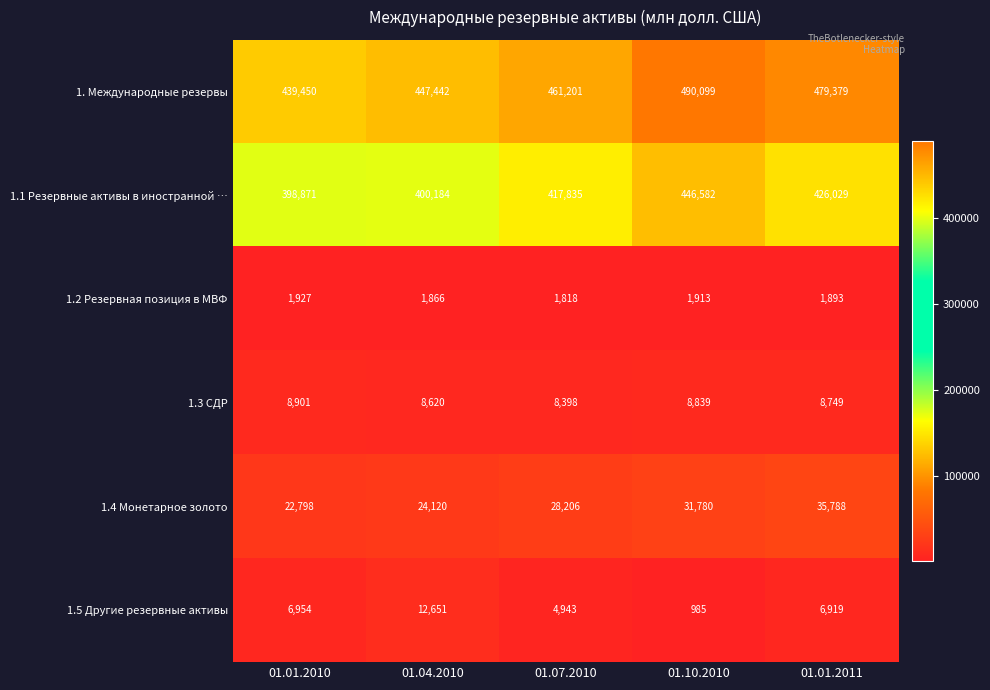

At how many categories does at least one series exceed 353288?

5